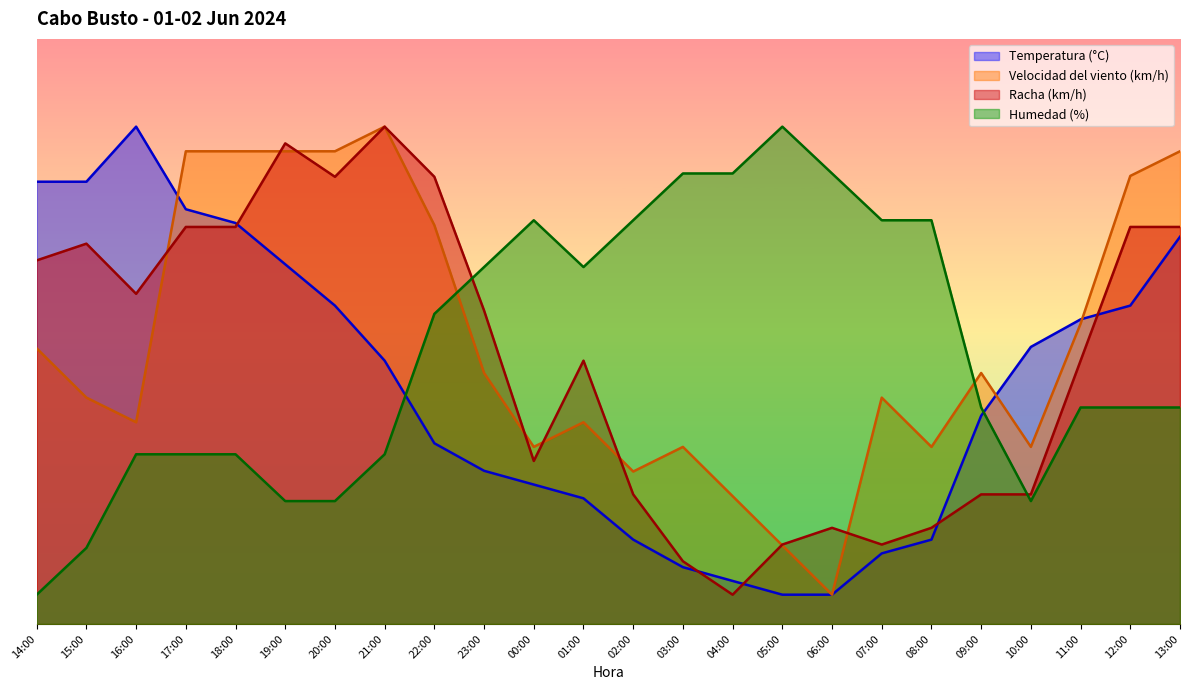

How many lines are shown in the chart?

4